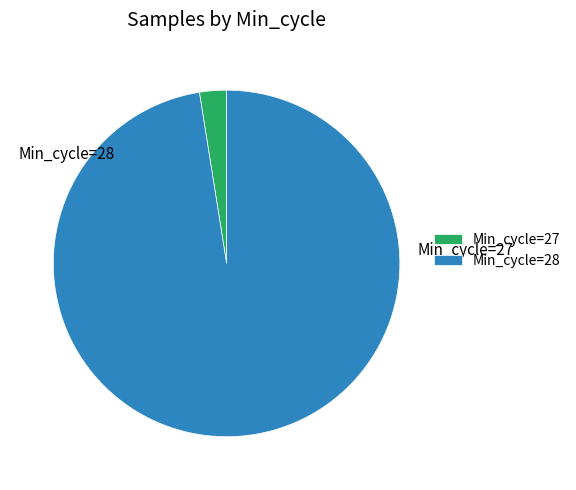

Which category has the smallest portion of the pie?

Min_cycle=27